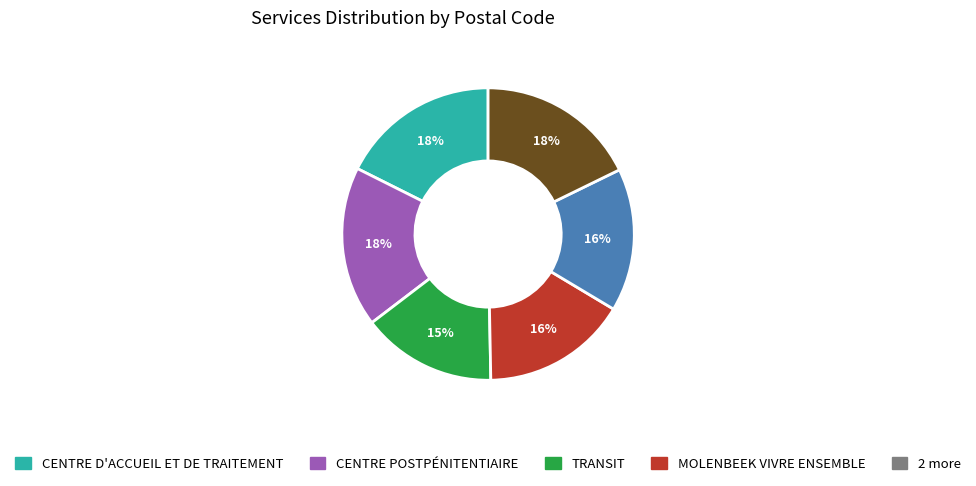

To the nearest percent, what is the average slice percentage?

17%